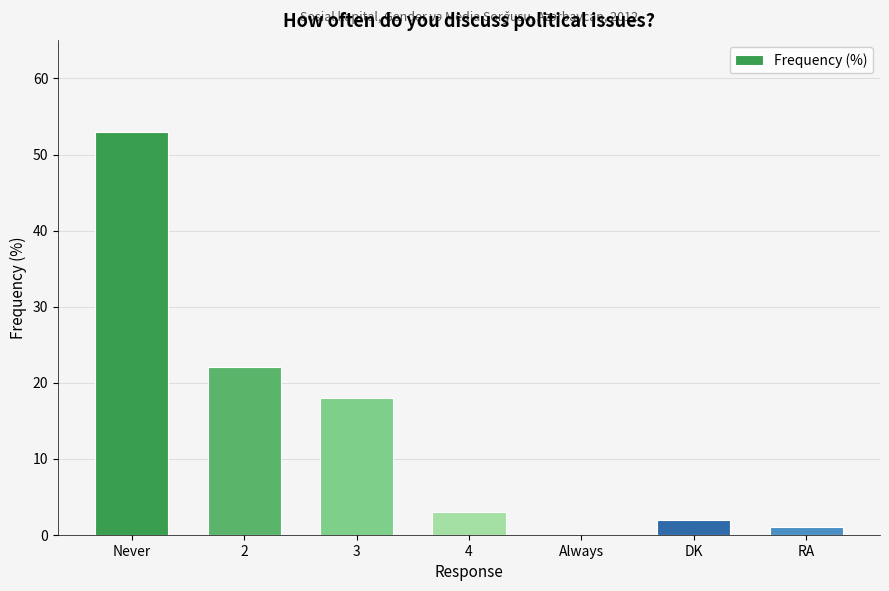

What is the sum of all values?

99